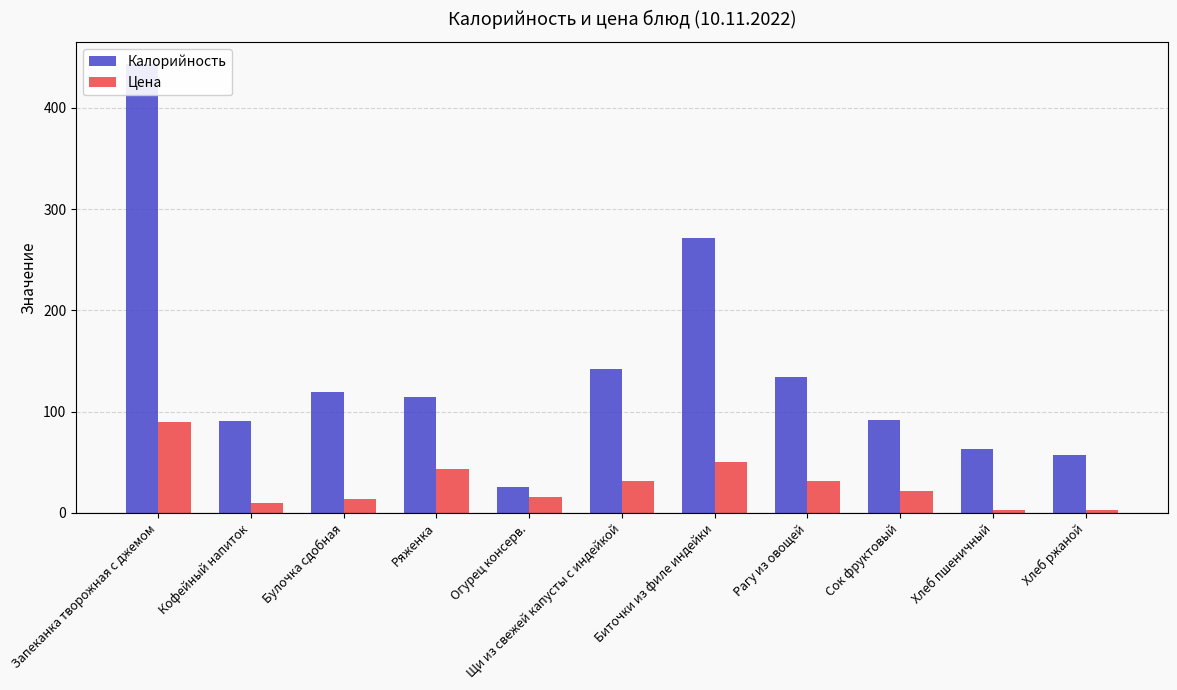

What is the sum of all Цена values?

311.7